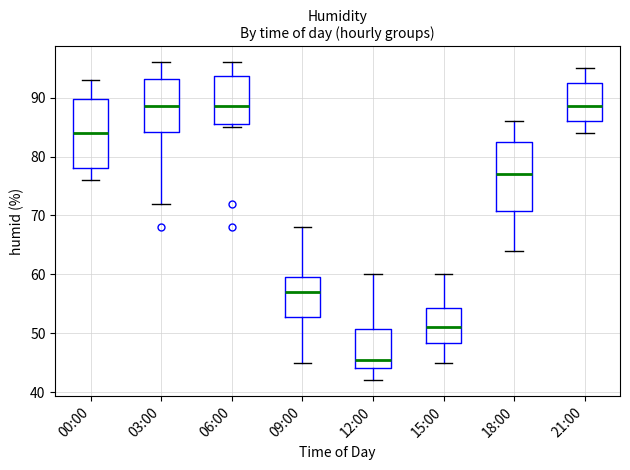

Where is the upper edge of the box for 21:00 on the y-axis? The values are not printed on the chart, so give them approximately, as read against the axis.

93